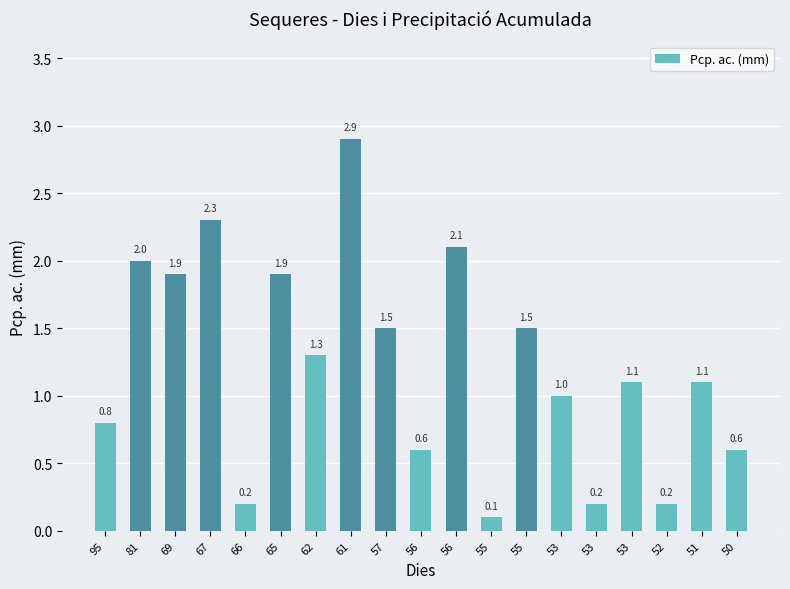

Reading right to left, extract all data points from this chart.

50=0.6	51=1.1	52=0.2	53=1.1	53=0.2	53=1.0	55=1.5	55=0.1	56=2.1	56=0.6	57=1.5	61=2.9	62=1.3	65=1.9	66=0.2	67=2.3	69=1.9	81=2.0	95=0.8